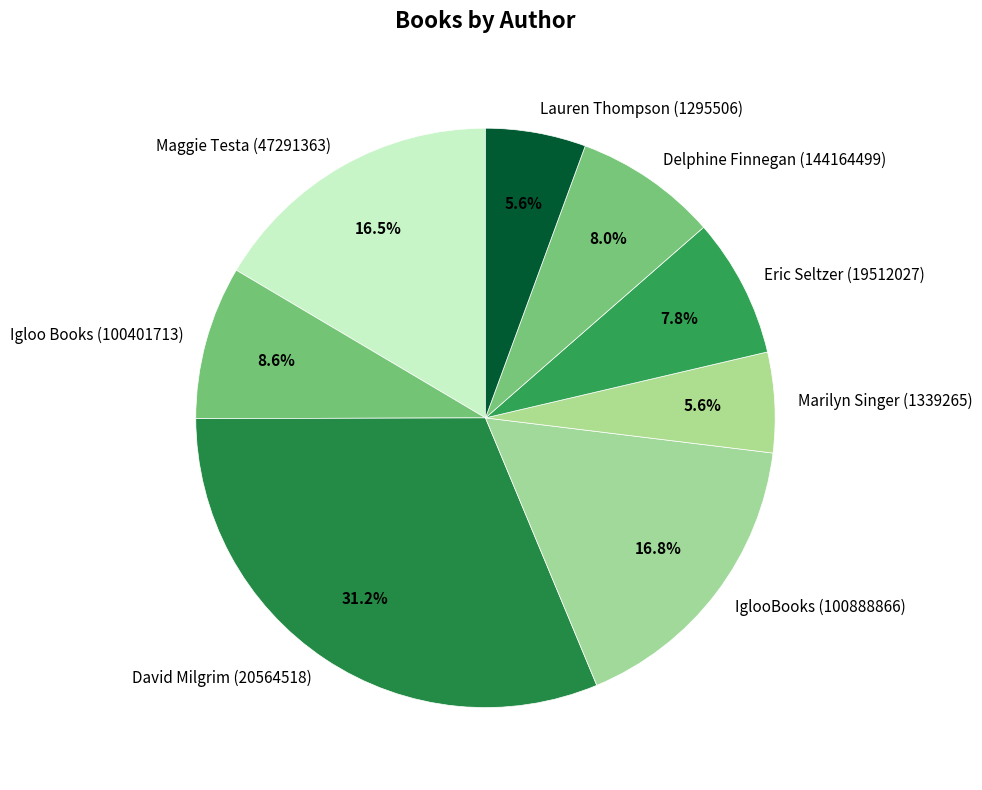

The Lauren Thompson (1295506) slice represents 6% of the pie. True or false?

True